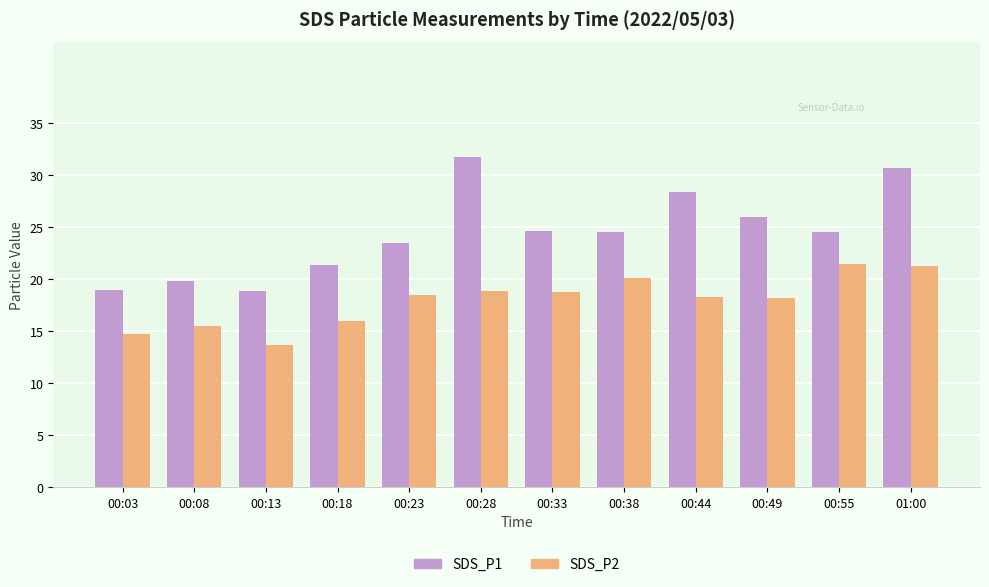

Which series has the largest total across all categories?

SDS_P1